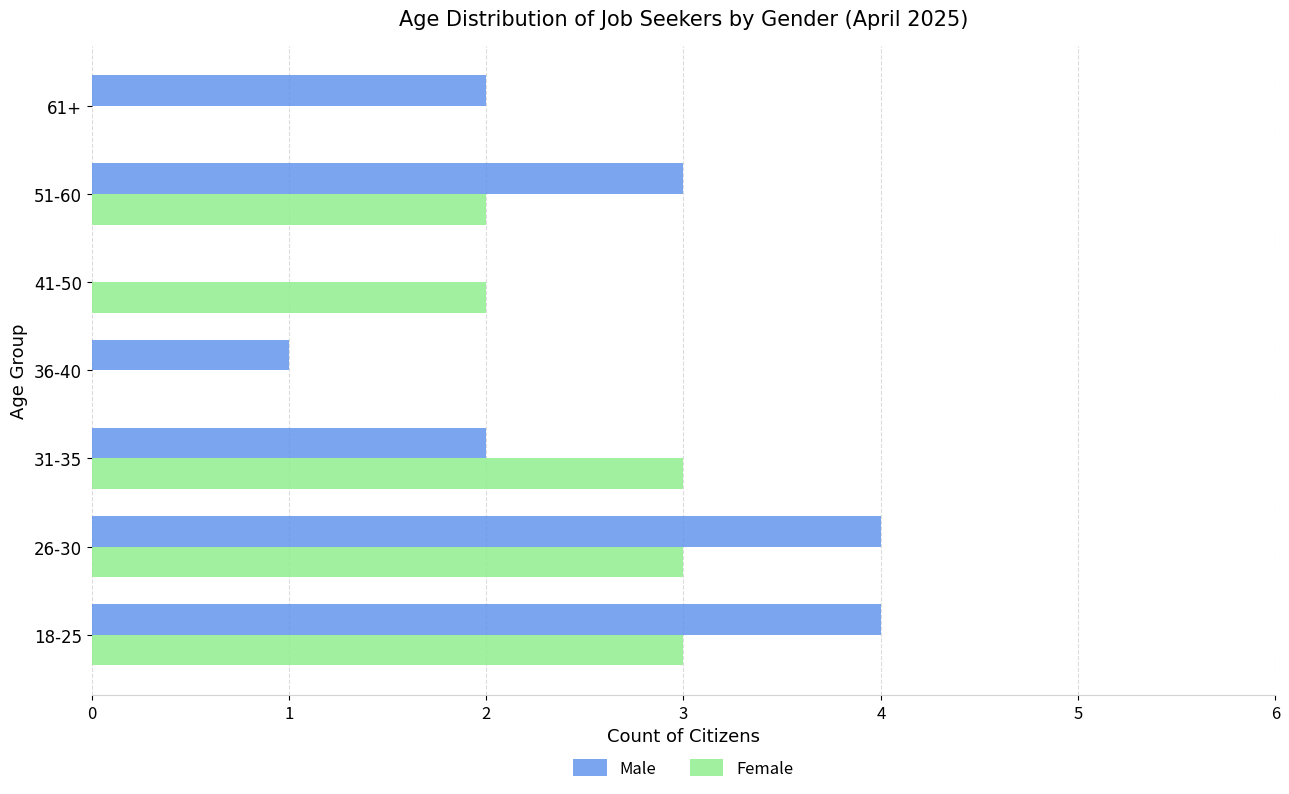

What is the sum of all Female values?

13